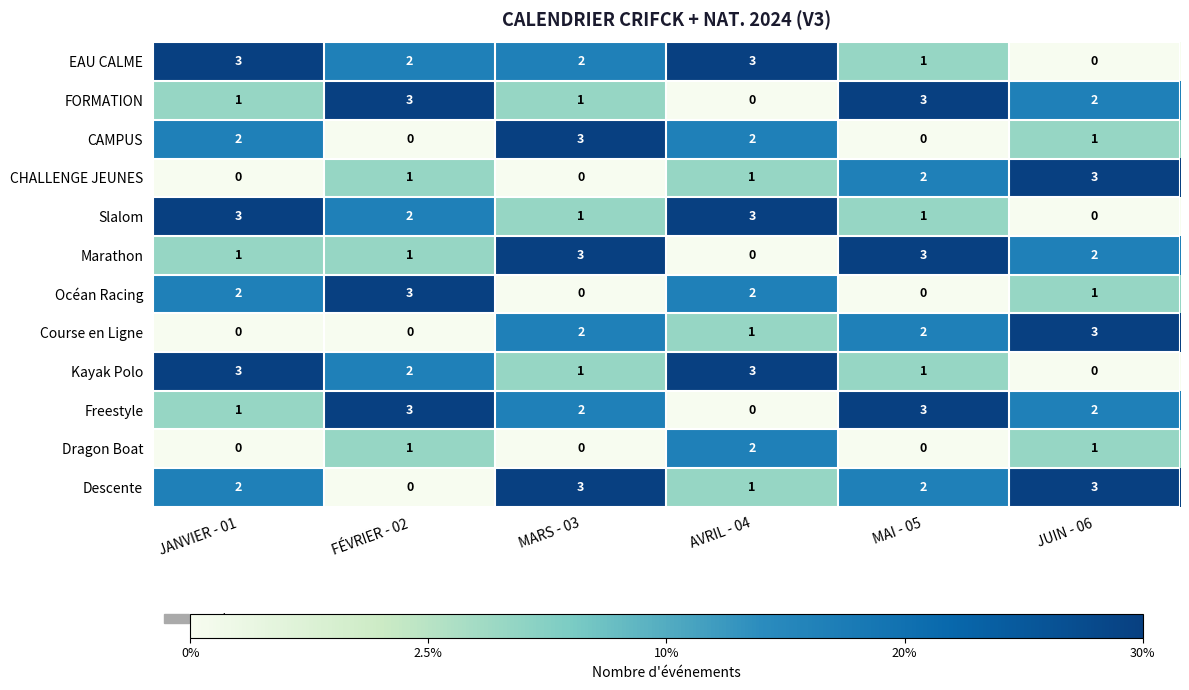

Count the EAU CALME values in the range 1 to 3.

5